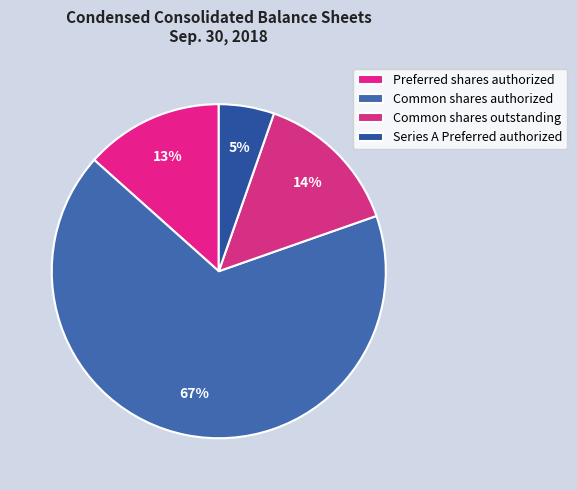

Between Common shares authorized and Preferred shares authorized, which is larger?

Common shares authorized